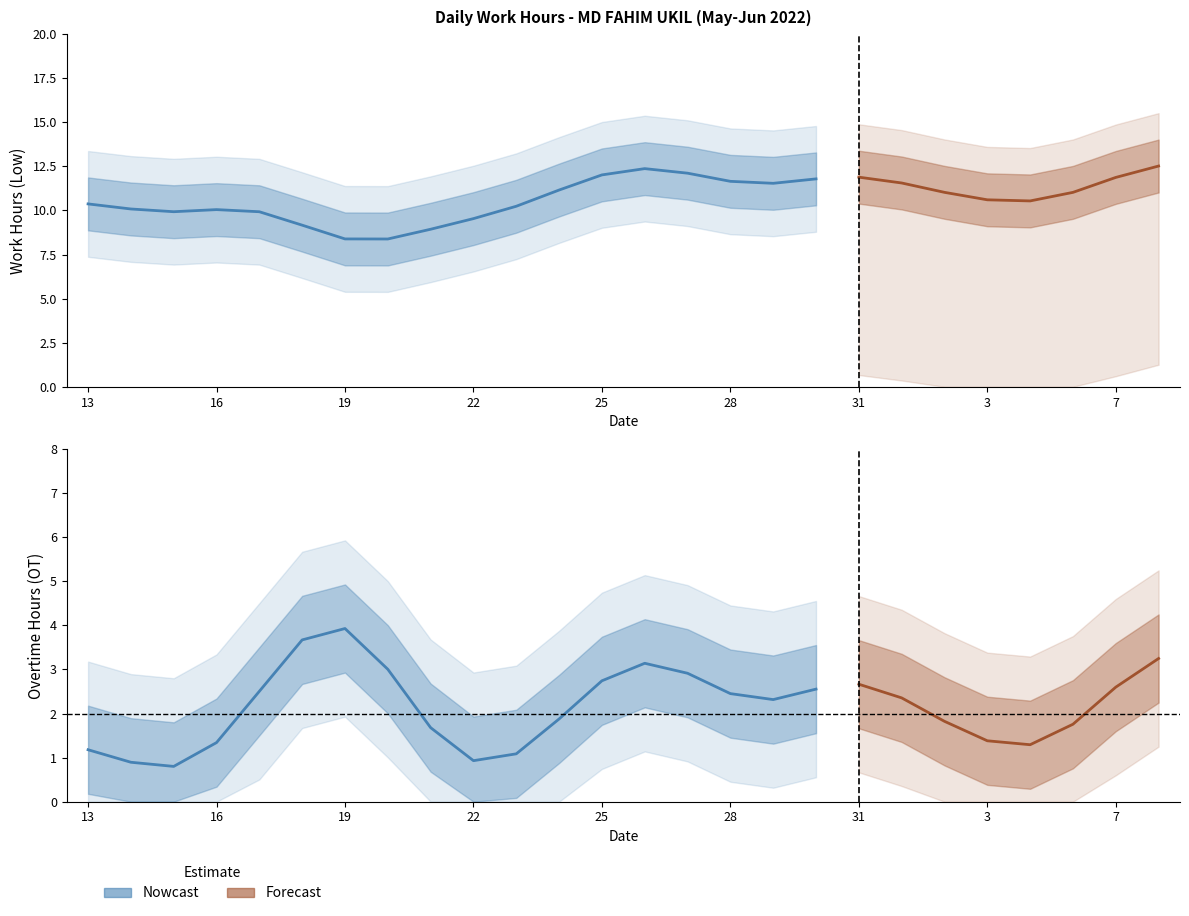

How many data points in Low are less than 11?

13